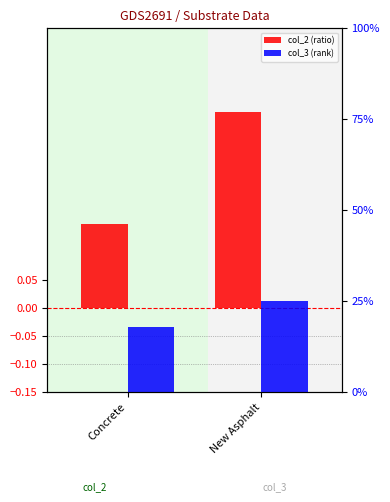

What is the average value of the col_2 (ratio) series?

0.2